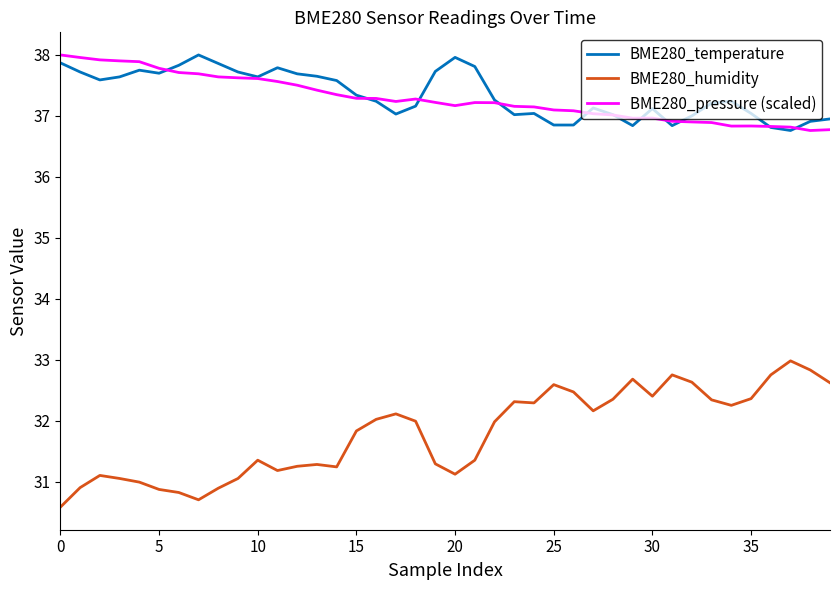

Which series has the largest range (max minus min)?

BME280_humidity